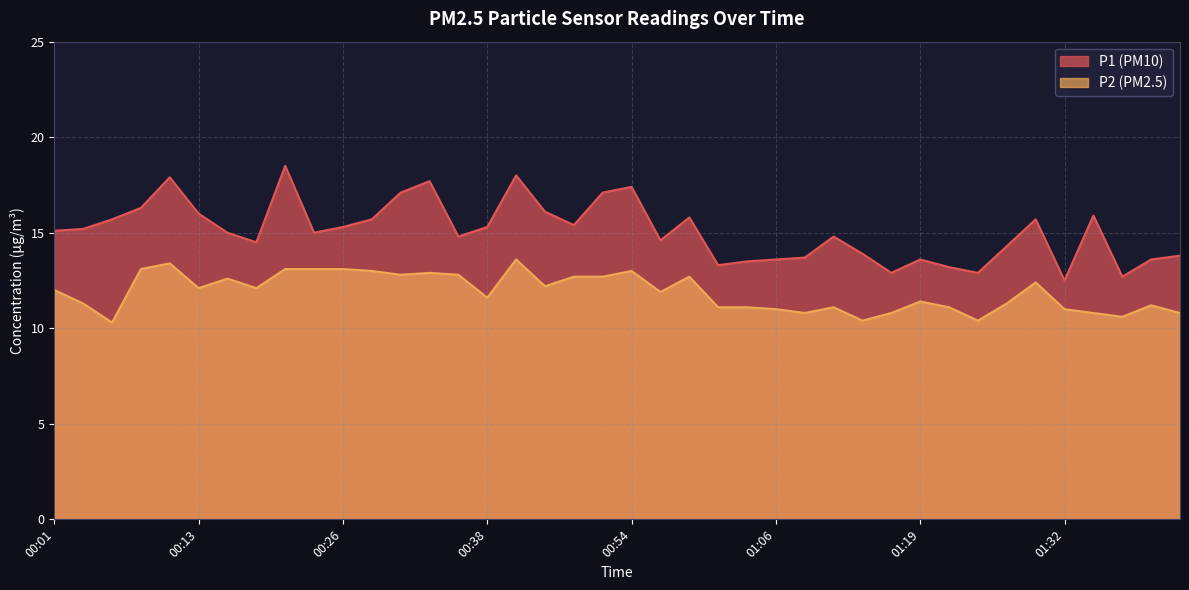

At which label does P1 first exceed 15?

00:01